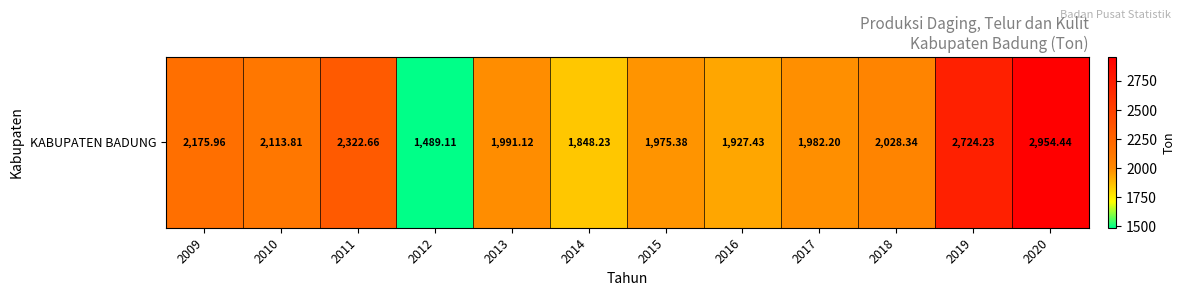

At which label is the value closest to 2221?

2009